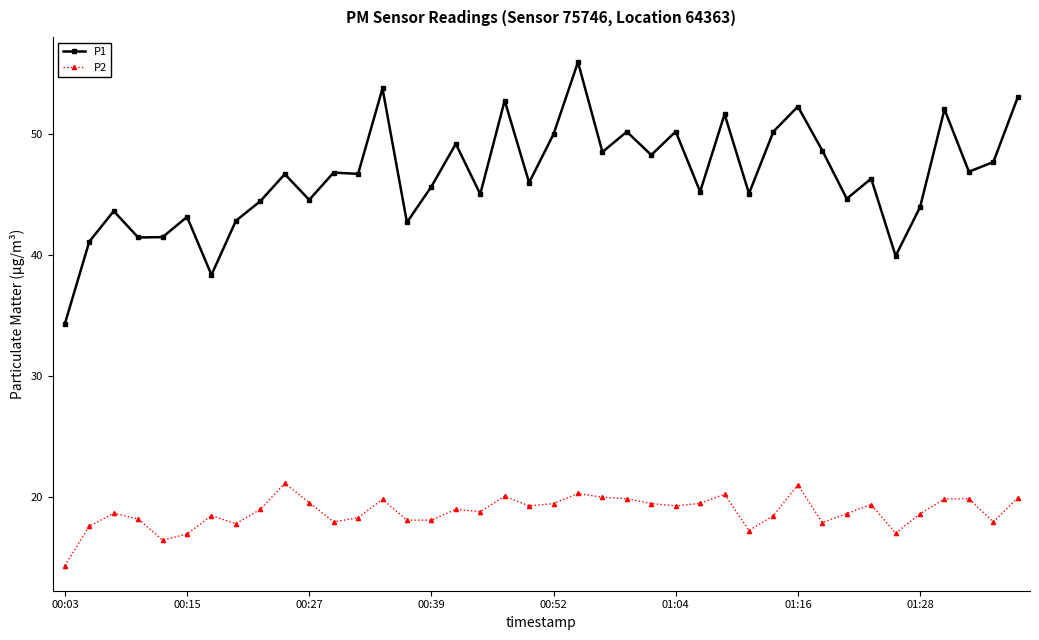

At how many categories does at least one series exceed 51?

7